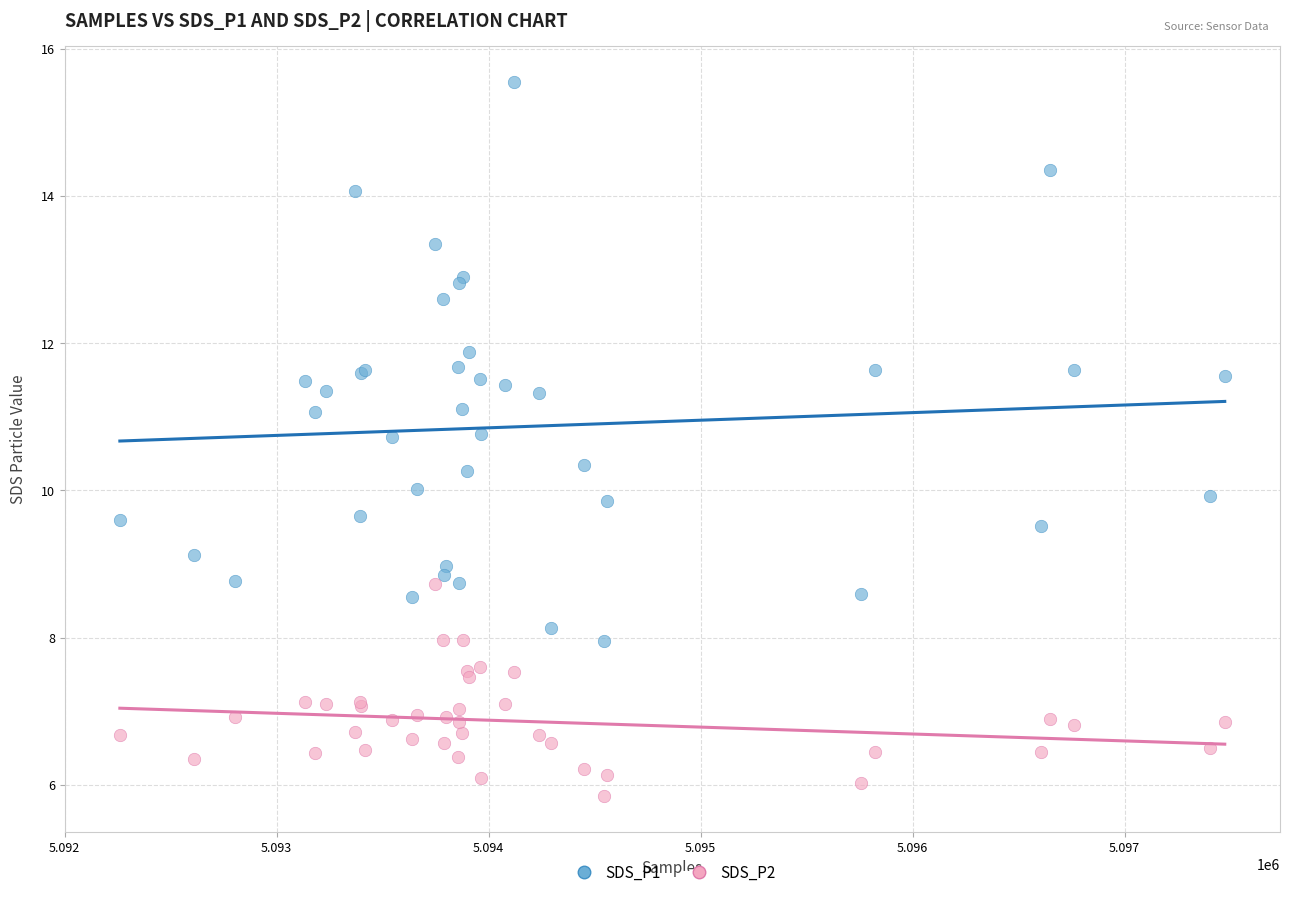

Which series contains the lowest Y value?

SDS_P2